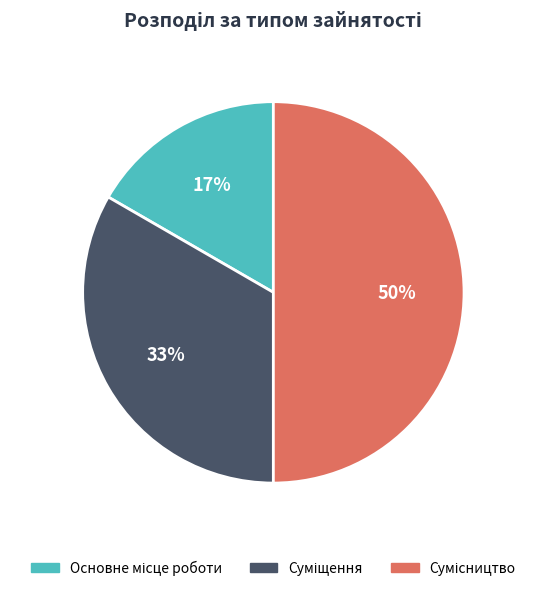

Count the number of slices in the pie.

3